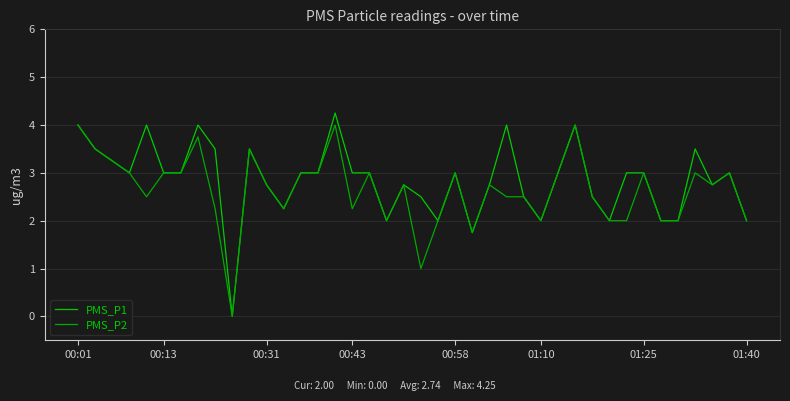

What is the average value of the PMS_P2 series?

2.6